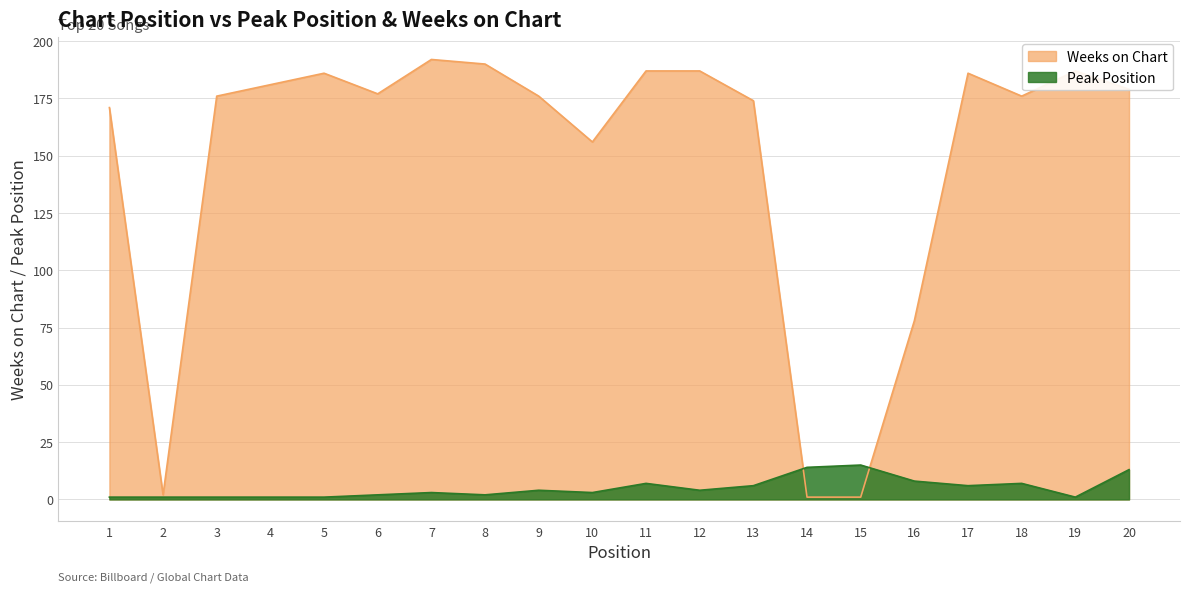

Which series ends up on top after the final intersection of Peak Position and Weeks on Chart?

Weeks on Chart